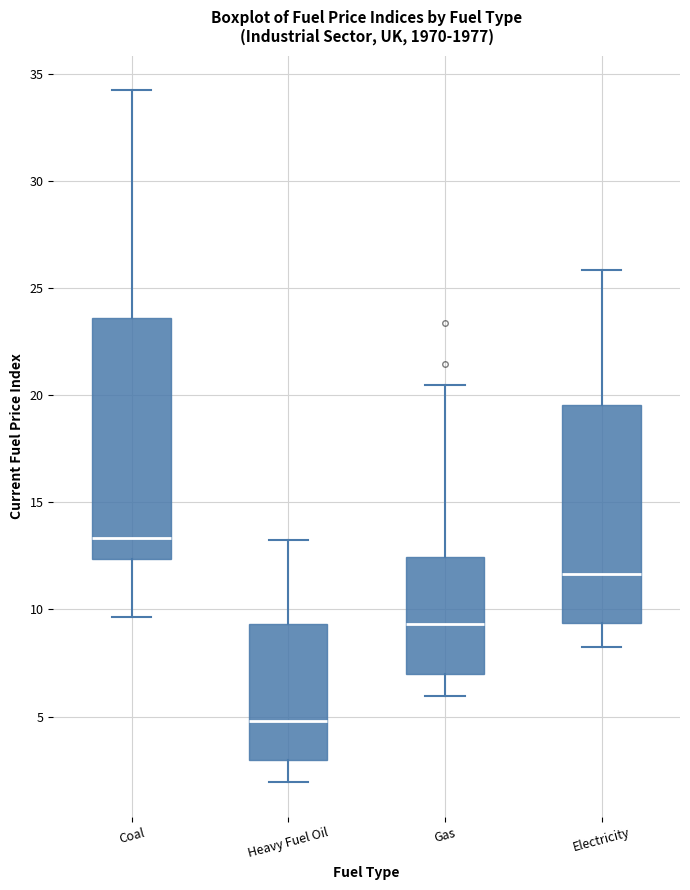

Which box's median line is the lowest?

Heavy Fuel Oil